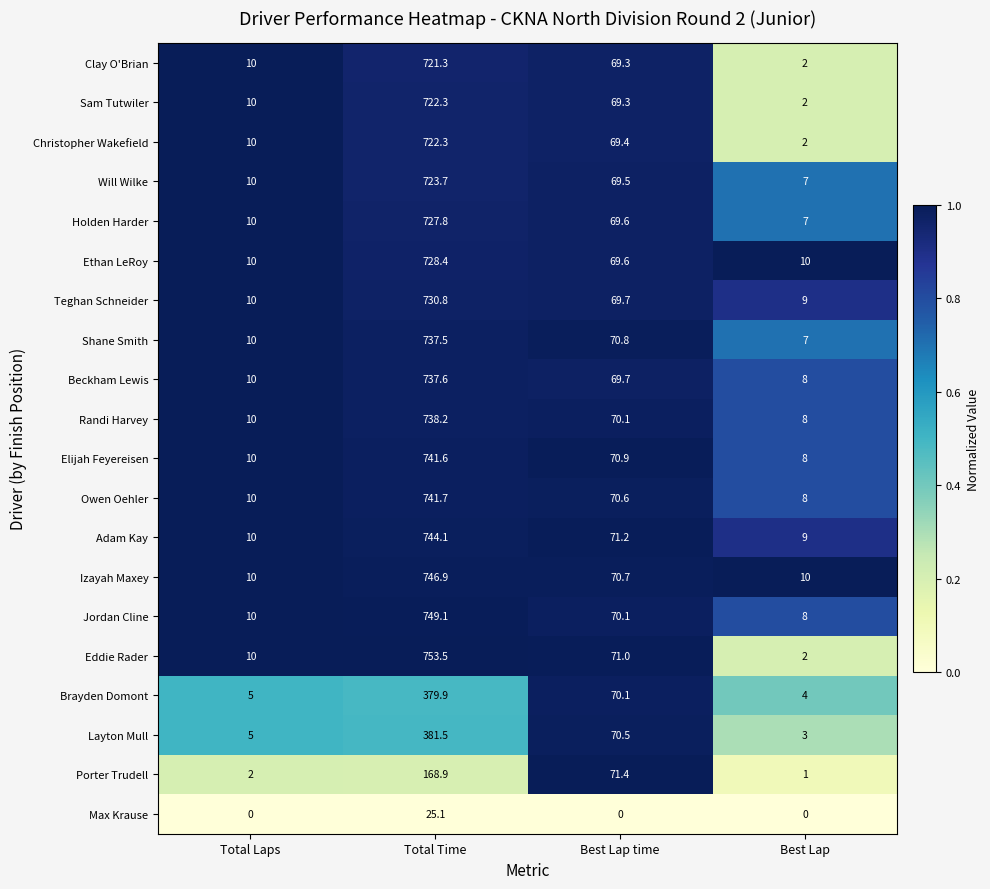

How many data points does each series have?

4